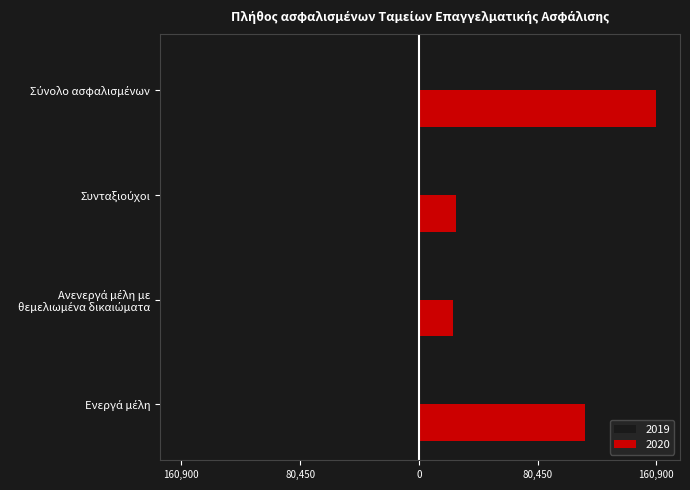

Which series has the largest total across all categories?

2020